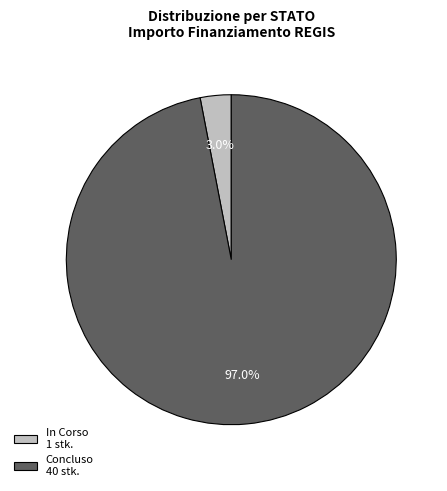

Is there a majority slice in this chart?

Yes